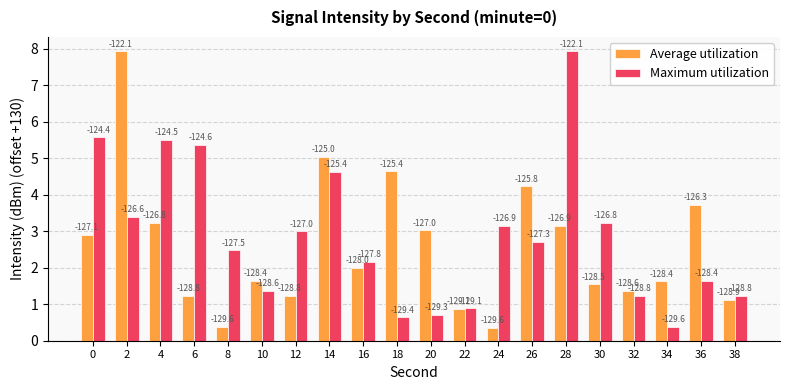

Reading left to right, what are all the values shown in this chart?

Average utilization: 2.9	7.9	3.2	1.2	0.4	1.6	1.2	5.0	2.0	4.6	3.0	0.9	0.4	4.2	3.1	1.5	1.4	1.6	3.7	1.1
Maximum utilization: 5.6	3.4	5.5	5.4	2.5	1.4	3.0	4.6	2.2	0.6	0.7	0.9	3.1	2.7	7.9	3.2	1.2	0.4	1.6	1.2